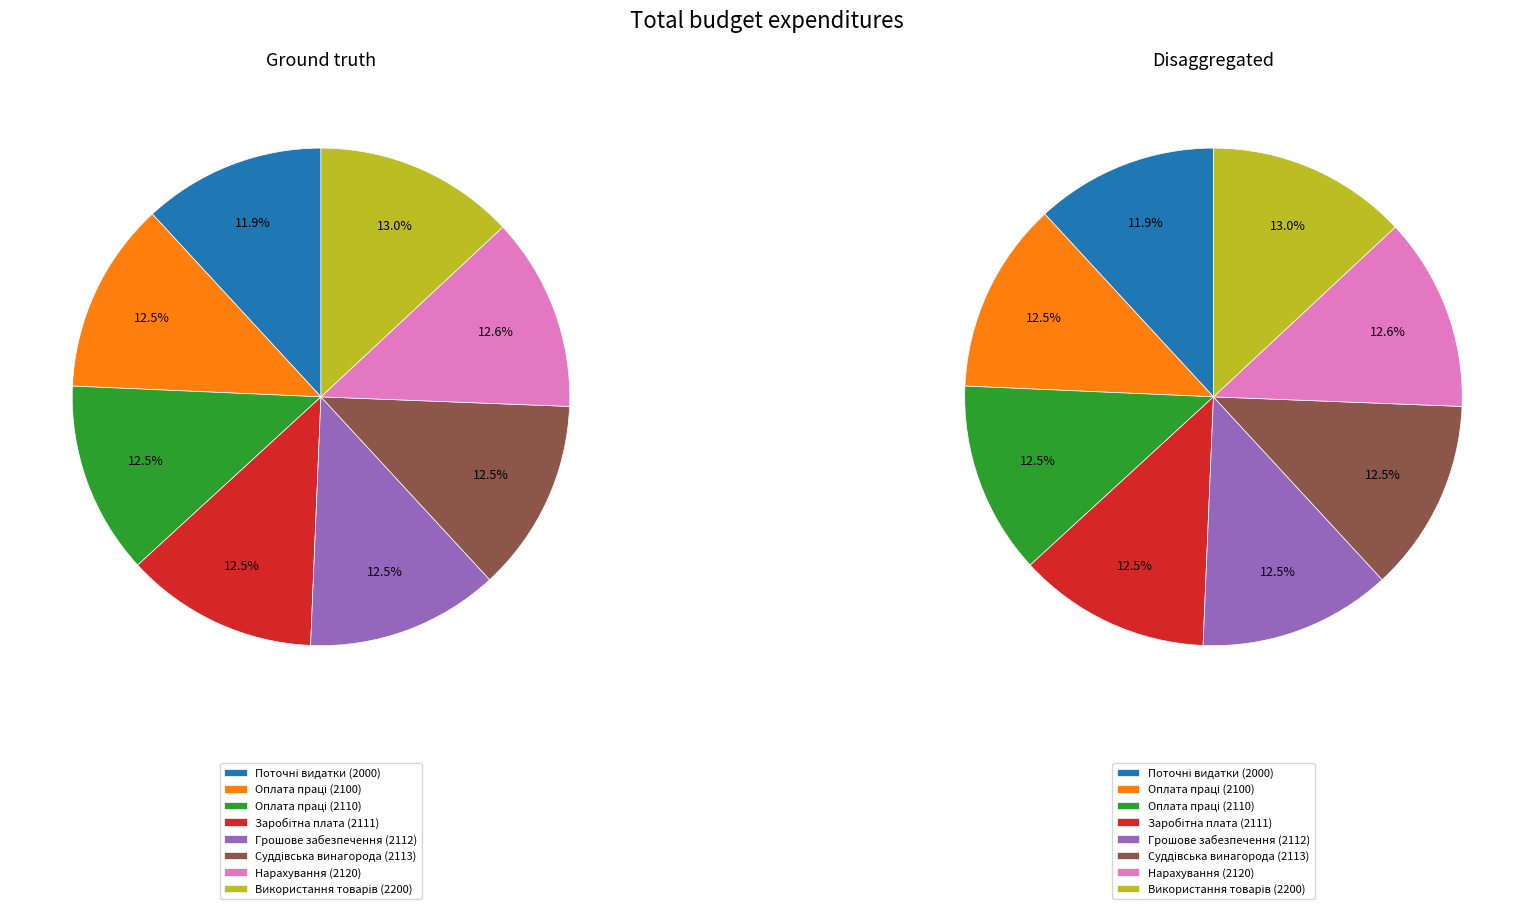

To the nearest percent, what percentage of the pie is Видатки усього?

100%